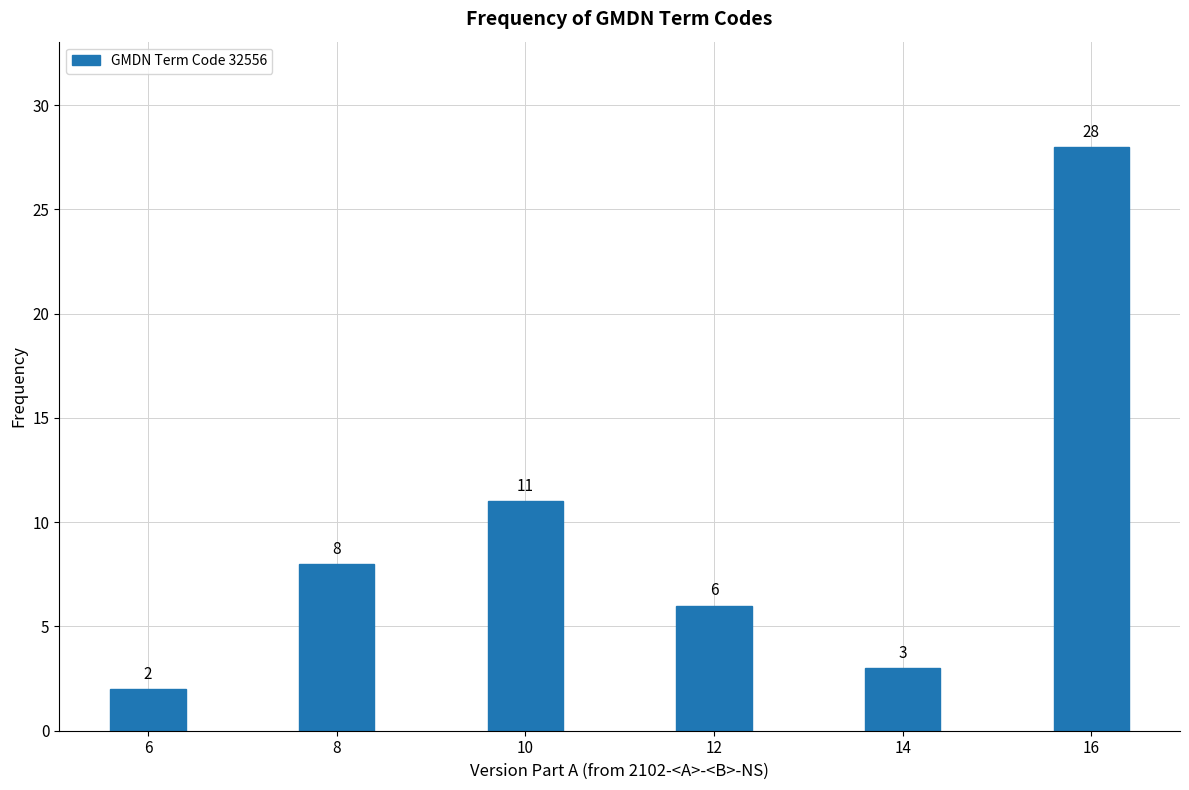

Reading left to right, list all the values displayed in this chart.

6=2	8=8	10=11	12=6	14=3	16=28